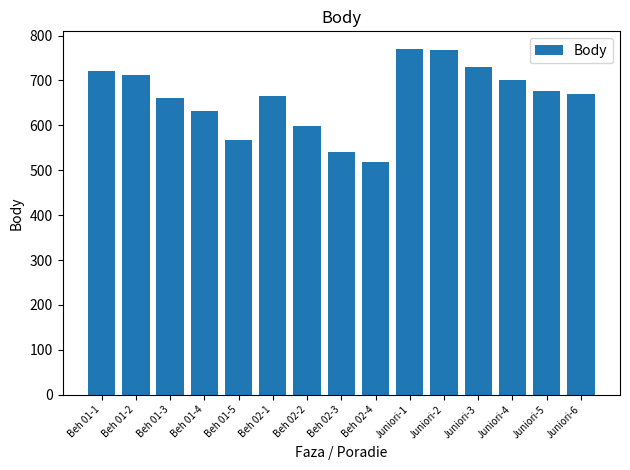

What is the ratio of the value at Beh 01-4 to the value at Juniori-1?

0.8